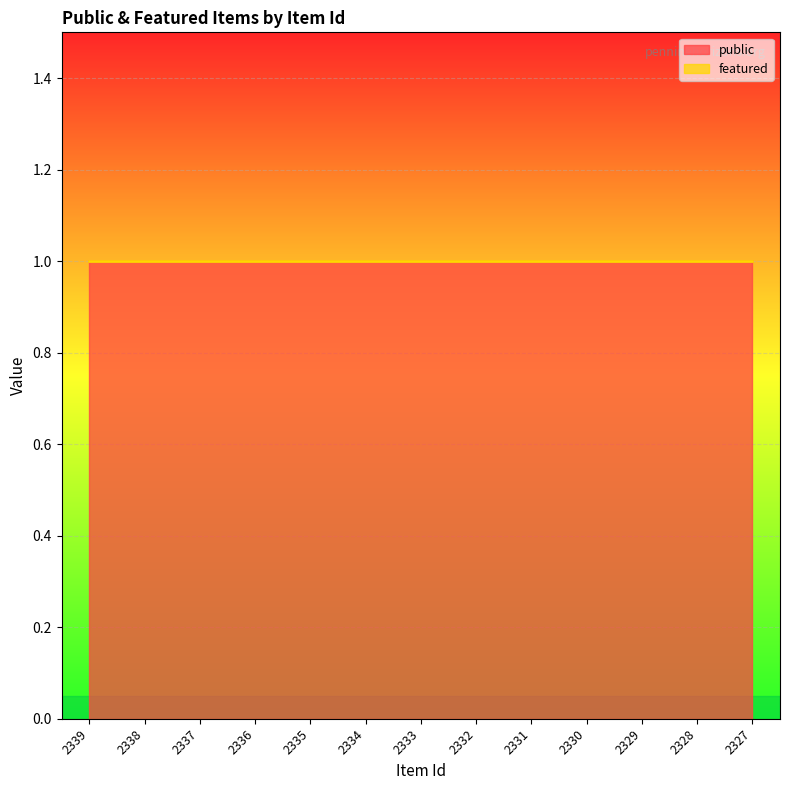

Reading left to right, list all the values displayed in this chart.

public: 2339=1	2338=1	2337=1	2336=1	2335=1	2334=1	2333=1	2332=1	2331=1	2330=1	2329=1	2328=1	2327=1
featured: 2339=0	2338=0	2337=0	2336=0	2335=0	2334=0	2333=0	2332=0	2331=0	2330=0	2329=0	2328=0	2327=0